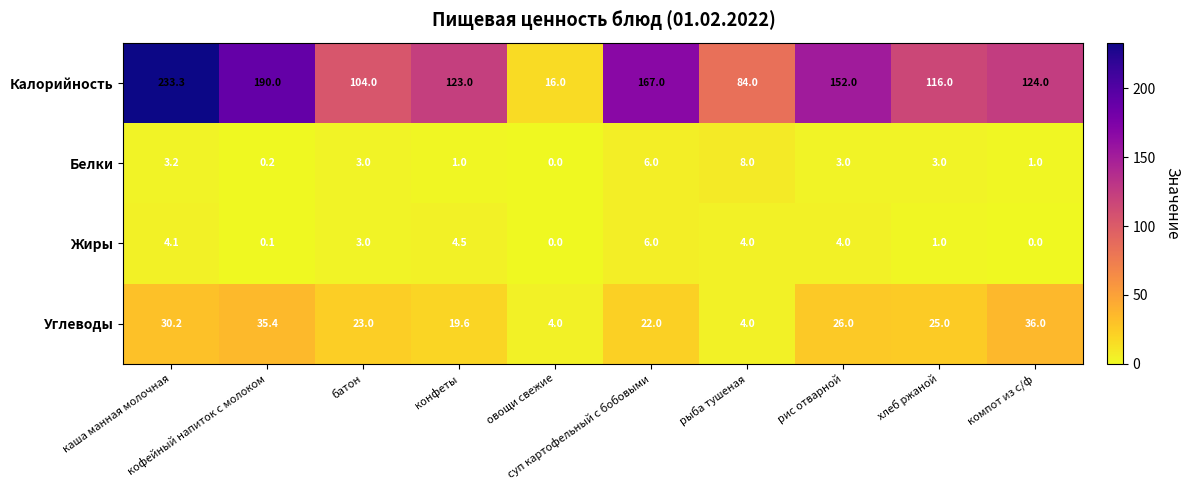

Which series has the largest range (max minus min)?

Калорийность